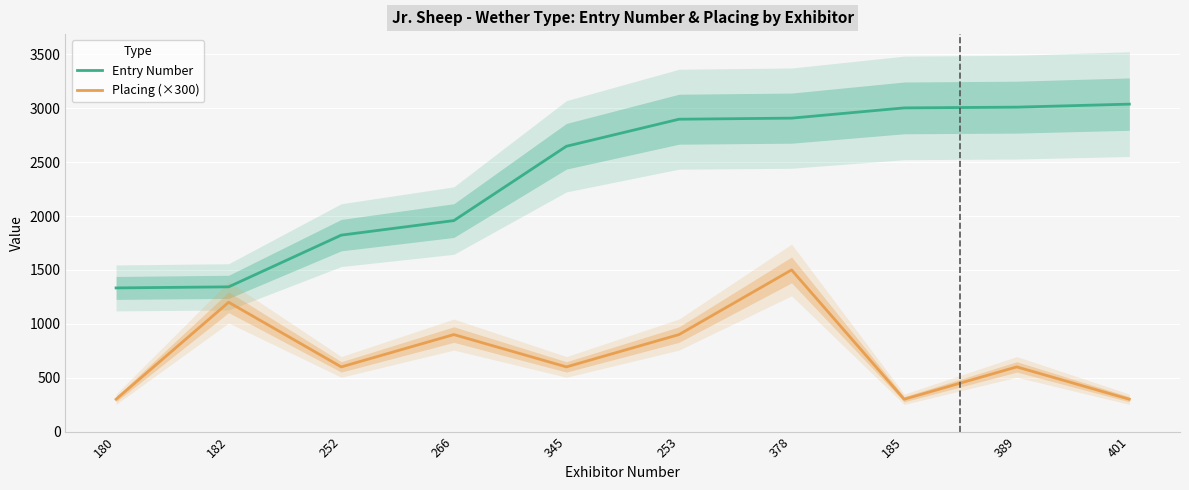

True or false: Entry Number and Placing (×300) intersect in this chart.

False